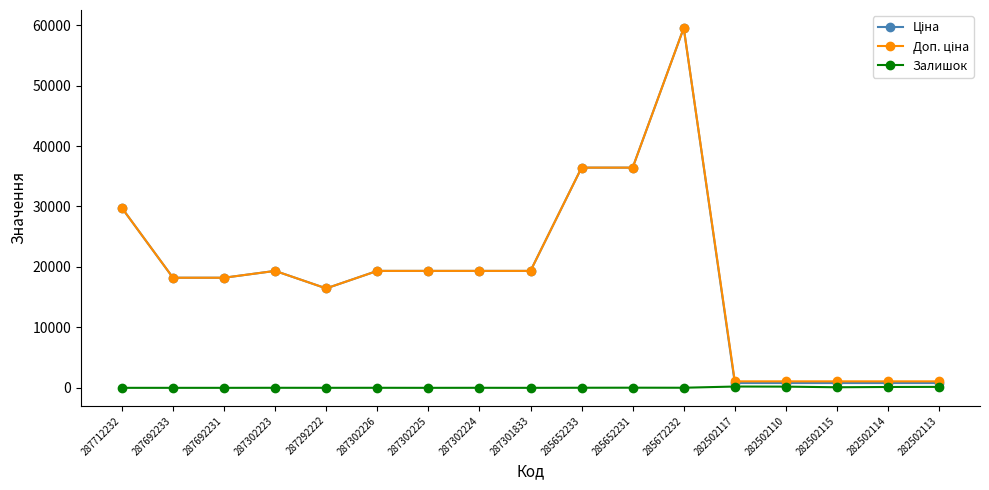

True or false: Залишок has more than 1 points higher than both neighbors.

True